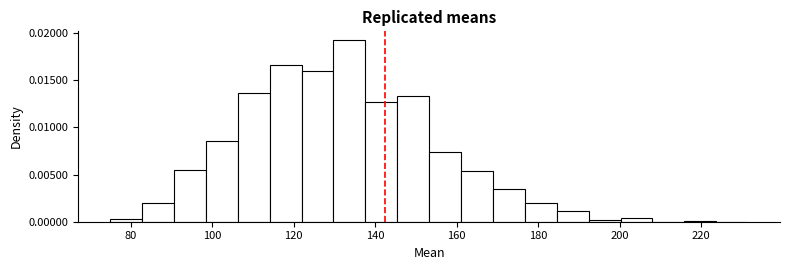

Around what value on the x-axis is the tallest bar? Give the approximate position of its centre, as read against the axis.

134